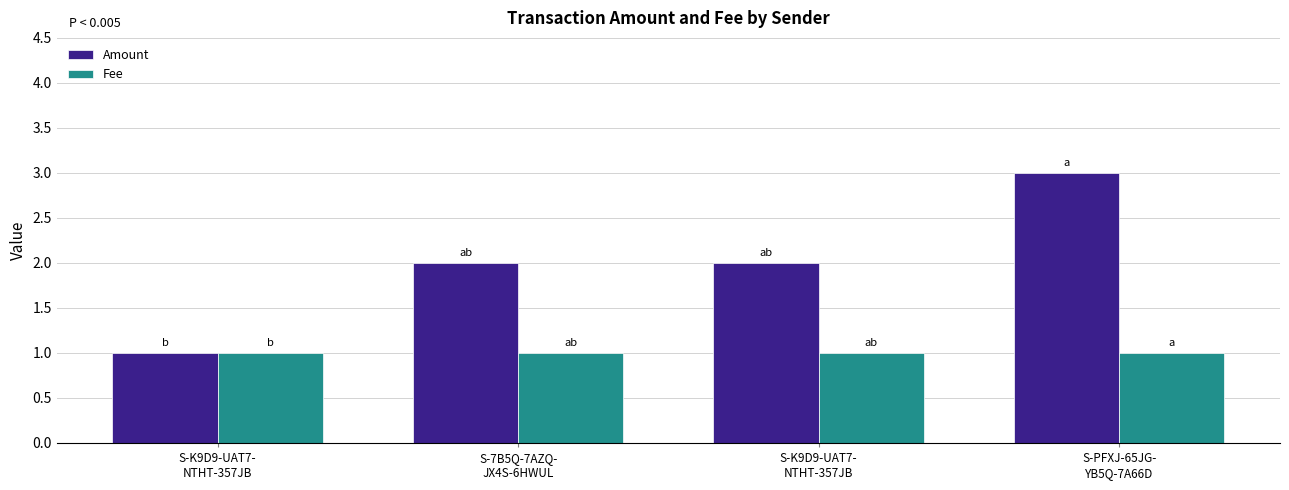

What is the total value across all series at S-K9D9-UAT7-
NTHT-357JB?

2.0